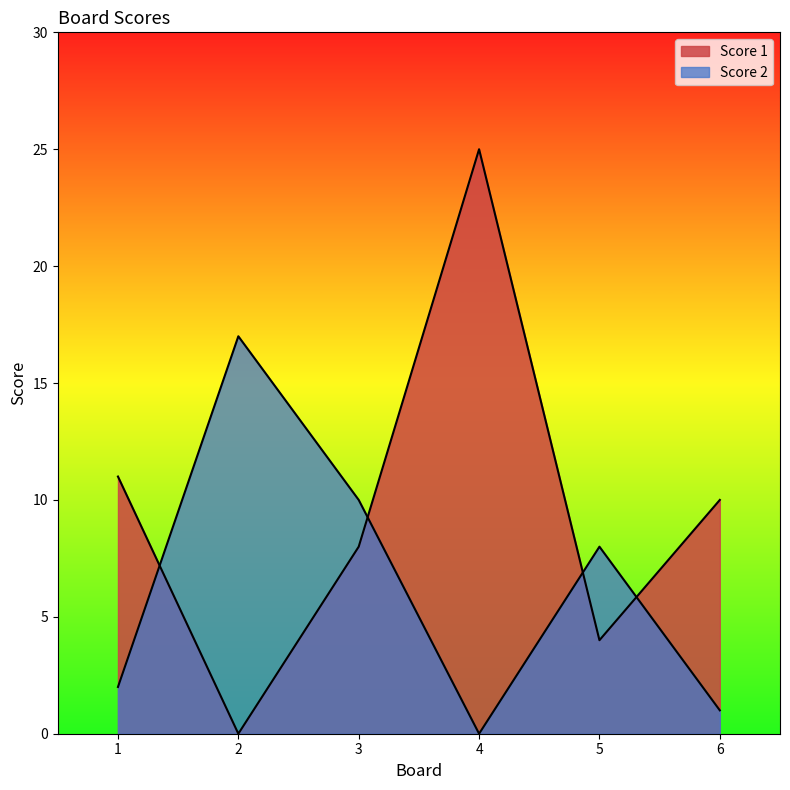

How many positive values does the Score 1 series have?

5